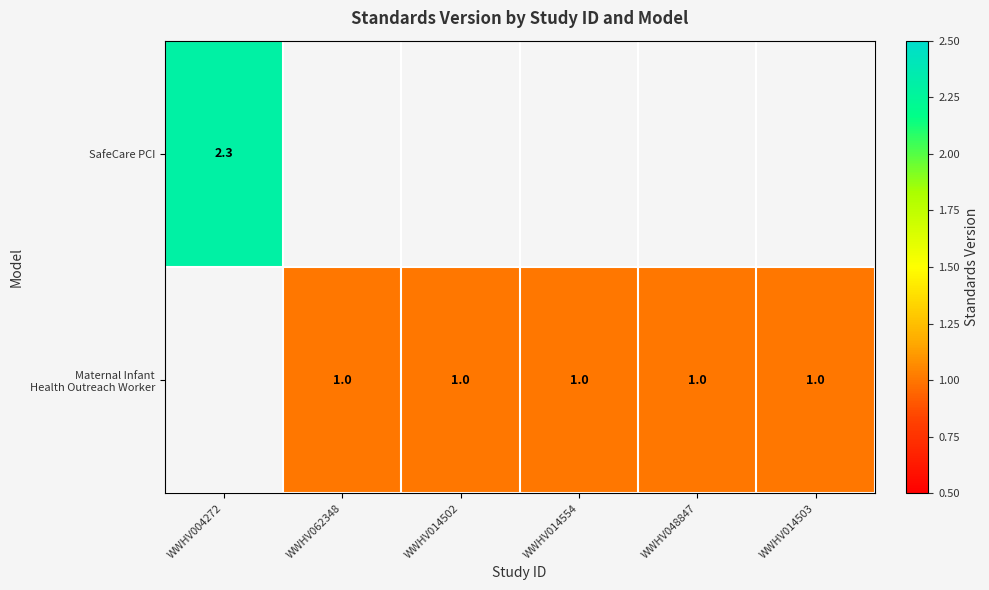

Which series has the largest range (max minus min)?

SafeCare PCI